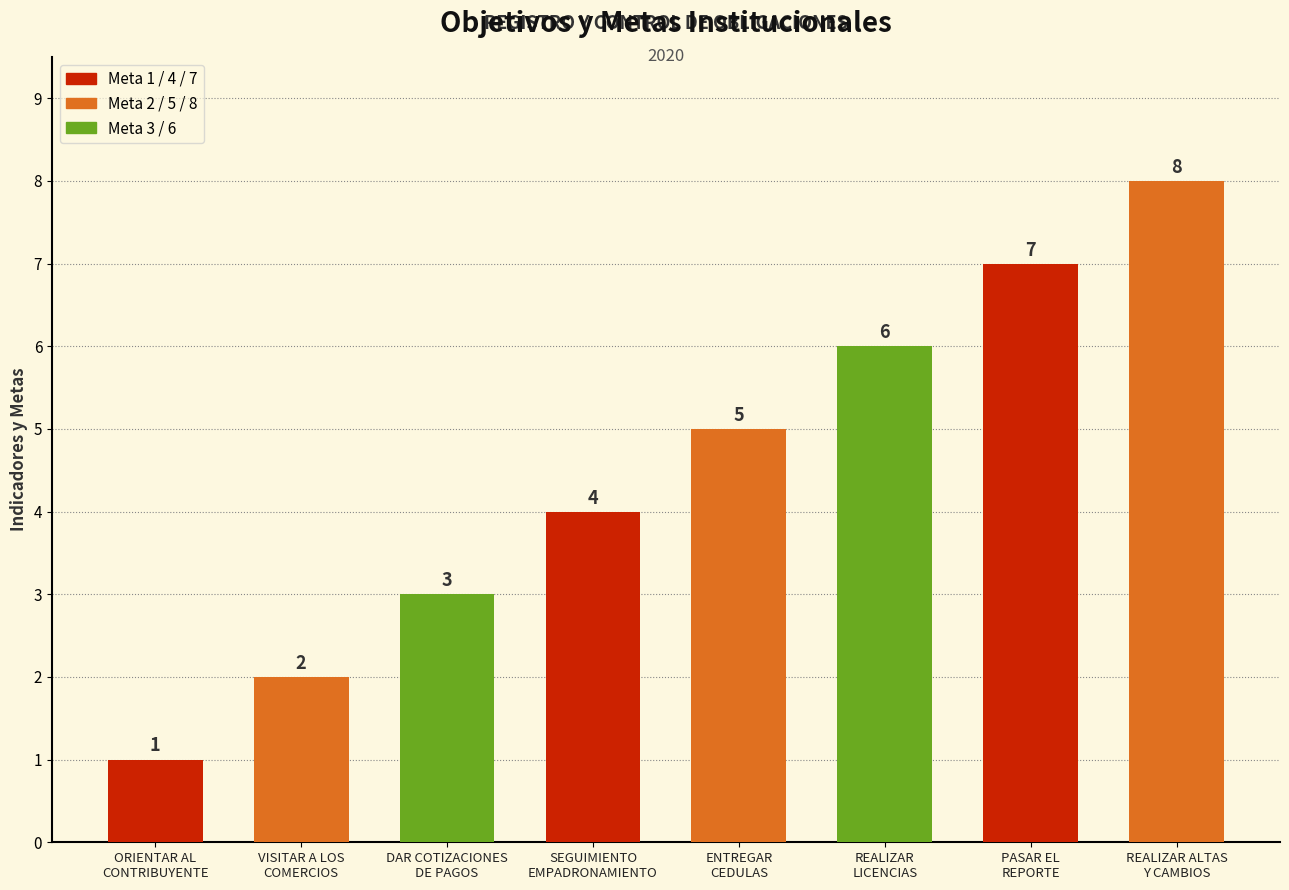

Reading left to right, what are all the values shown in this chart?

ORIENTAR AL
CONTRIBUYENTE=1	VISITAR A LOS
COMERCIOS=2	DAR COTIZACIONES
DE PAGOS=3	SEGUIMIENTO
EMPADRONAMIENTO=4	ENTREGAR
CEDULAS=5	REALIZAR
LICENCIAS=6	PASAR EL
REPORTE=7	REALIZAR ALTAS
Y CAMBIOS=8